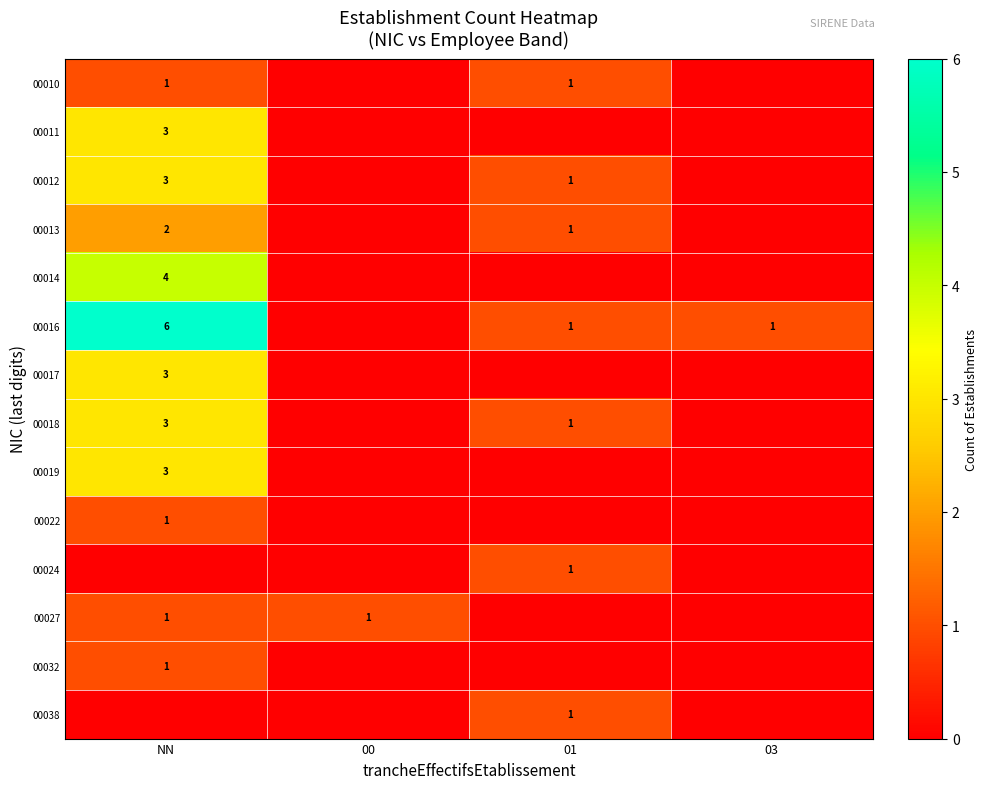

Count the number of categories in the chart.

4